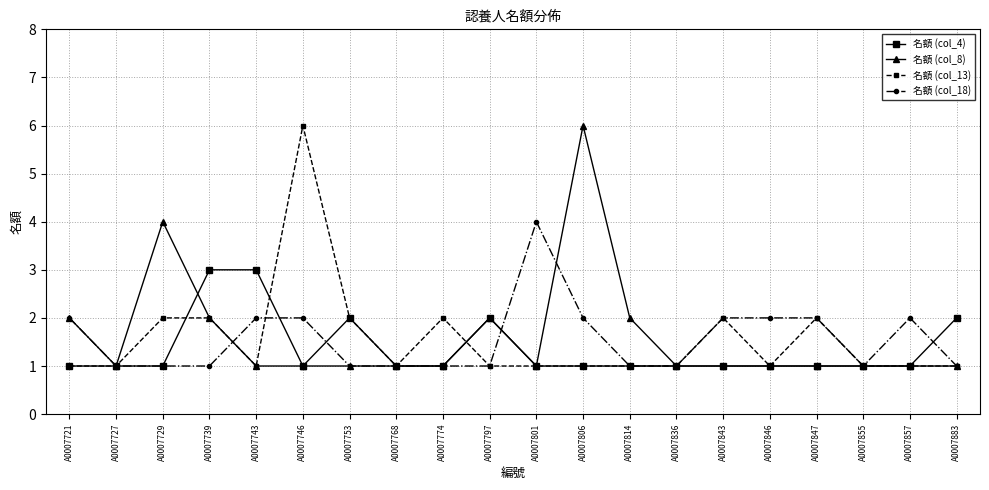

Between A0007739 and A0007774, which series saw the biggest shift?

名額 (col_4)